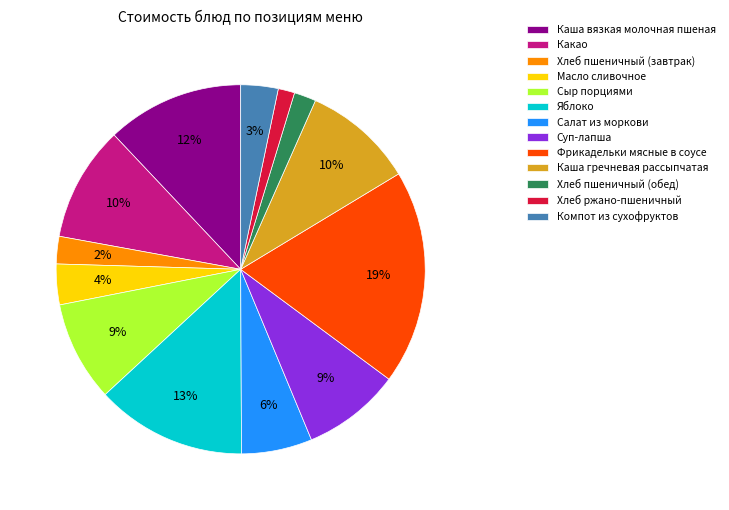

What percentage is the Компот из сухофруктов slice, to the nearest percent?

3%